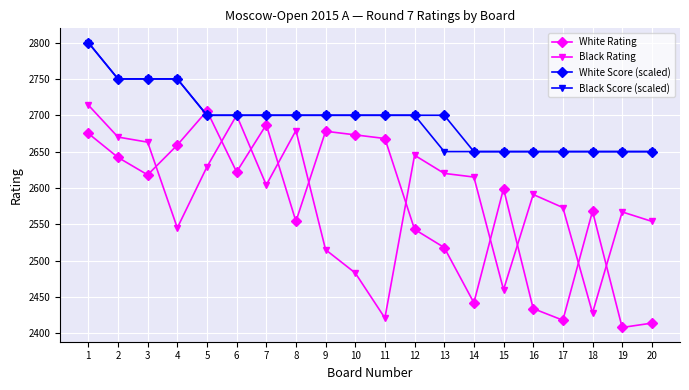

What is the difference between the second highest and second lowest values in the Black Score (scaled) series?

100